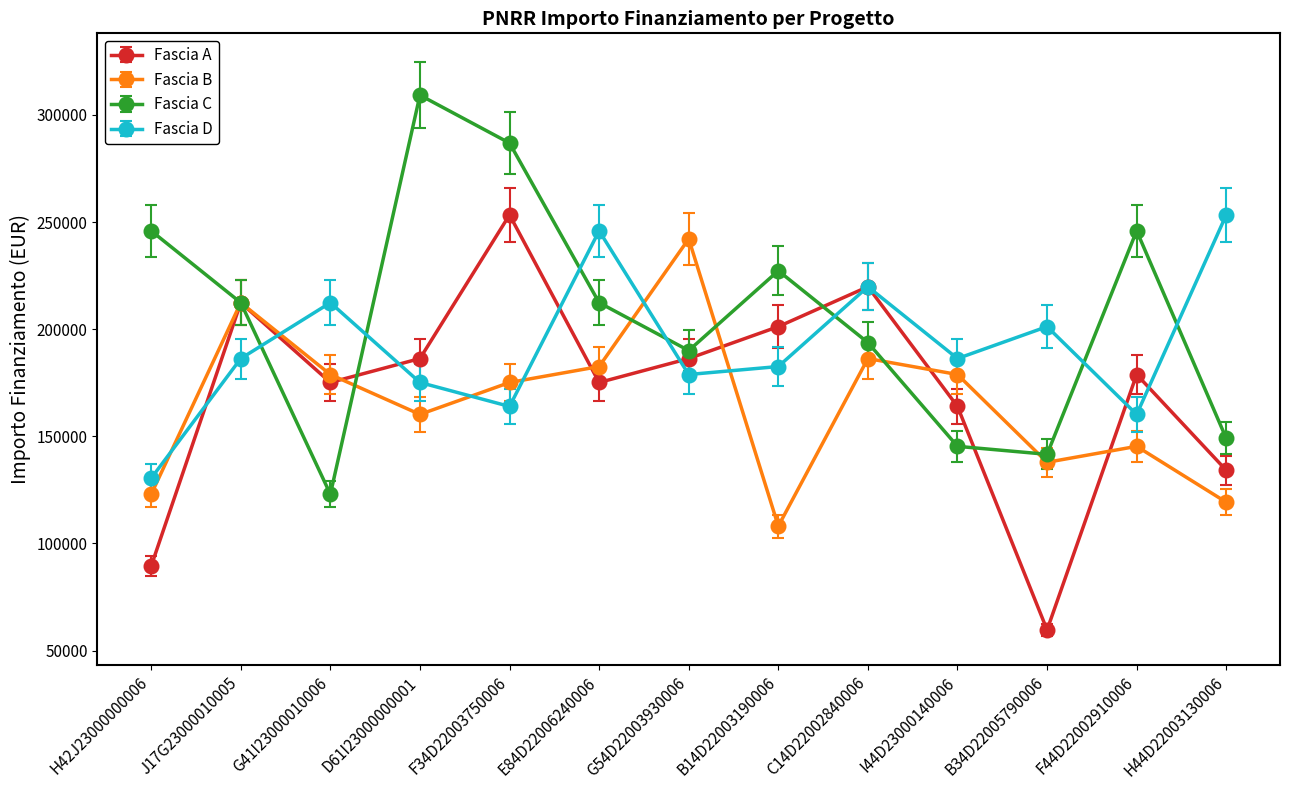

Rank the series by their average value, from highest to lowest.

Fascia C, Fascia D, Fascia A, Fascia B